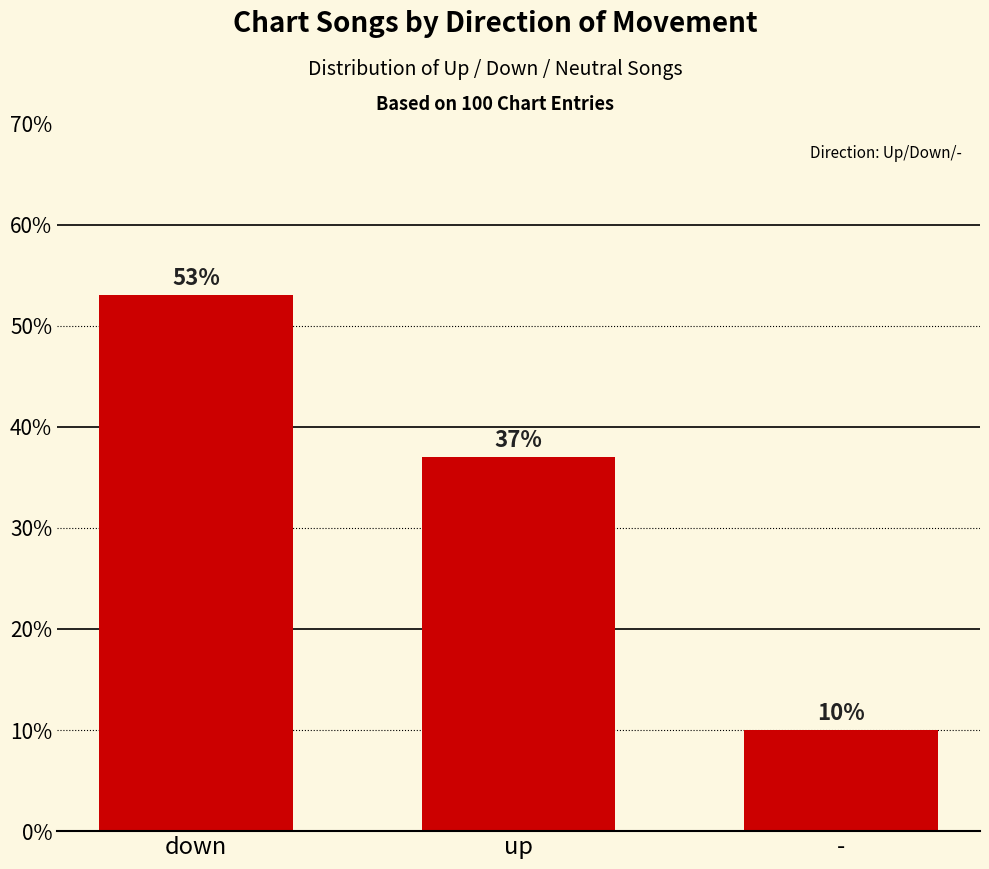

What is the sum of the values at up and -?

47